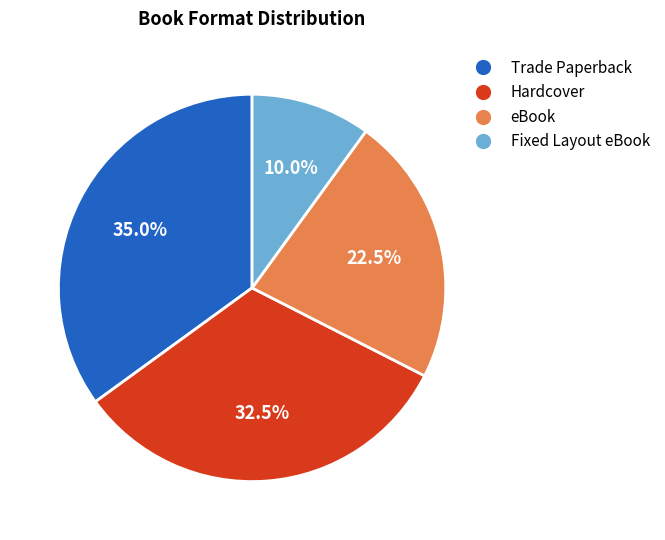

Count the number of slices in the pie.

4